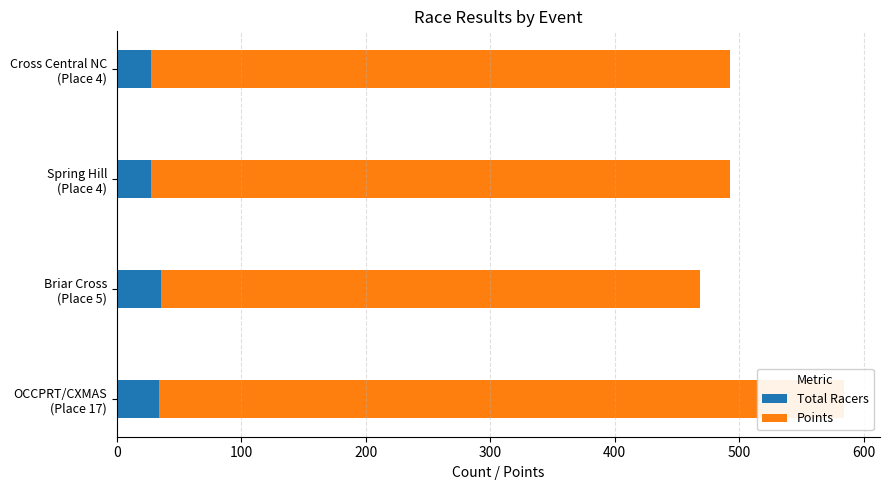

Between Briar Cross (Place 5) and Cross Central NC (Place 4), which series saw the biggest shift?

Points